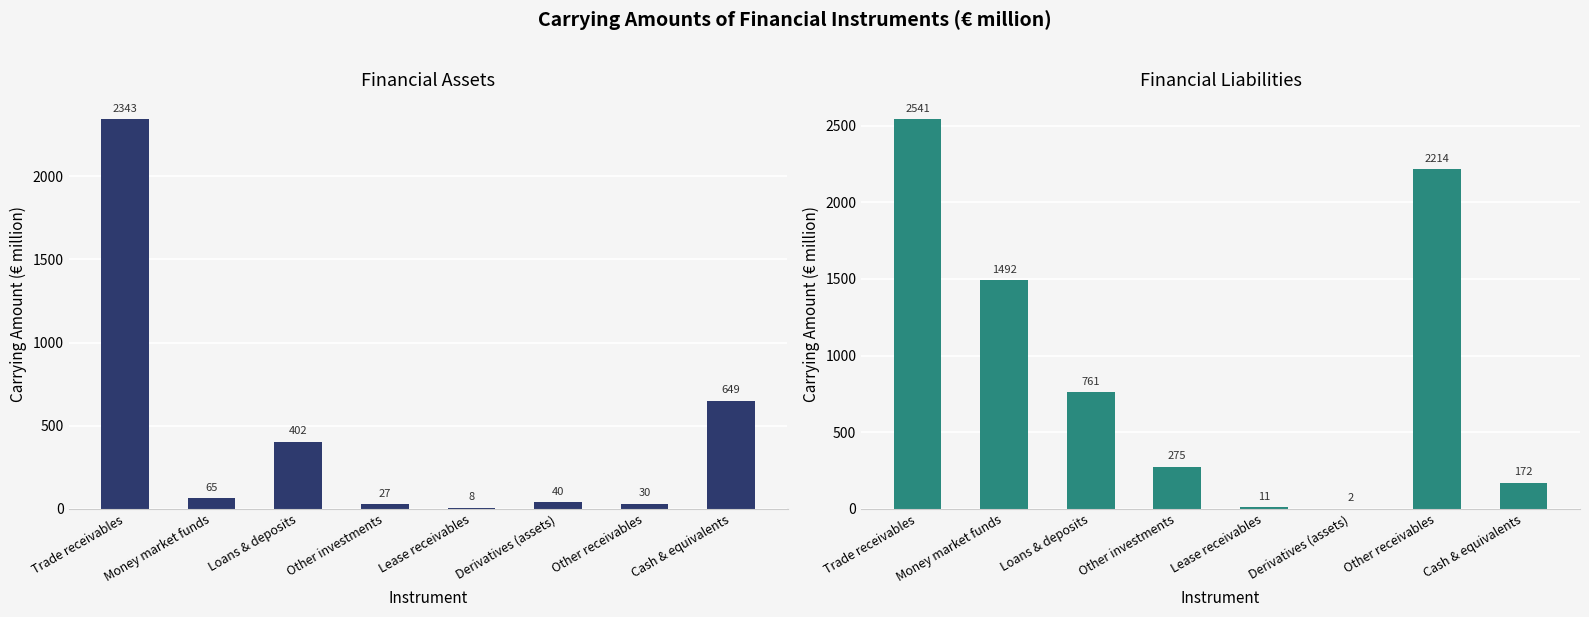

What are all the series names shown in the legend?

Financial Assets, Financial Liabilities